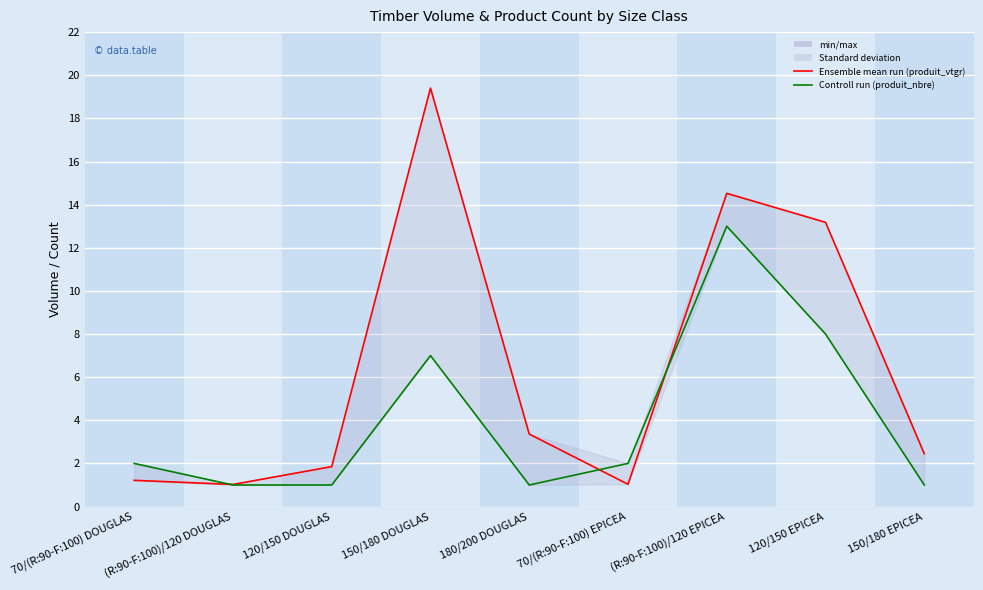

Reading left to right, extract all data points from this chart.

produit_vtgr: 70/(R:90-F:100) DOUGLAS=1.2	(R:90-F:100)/120 DOUGLAS=1.0	120/150 DOUGLAS=1.9	150/180 DOUGLAS=19.4	180/200 DOUGLAS=3.4	70/(R:90-F:100) EPICEA=1.0	(R:90-F:100)/120 EPICEA=14.5	120/150 EPICEA=13.2	150/180 EPICEA=2.5
produit_nbre: 70/(R:90-F:100) DOUGLAS=2.0	(R:90-F:100)/120 DOUGLAS=1.0	120/150 DOUGLAS=1.0	150/180 DOUGLAS=7.0	180/200 DOUGLAS=1.0	70/(R:90-F:100) EPICEA=2.0	(R:90-F:100)/120 EPICEA=13.0	120/150 EPICEA=8.0	150/180 EPICEA=1.0